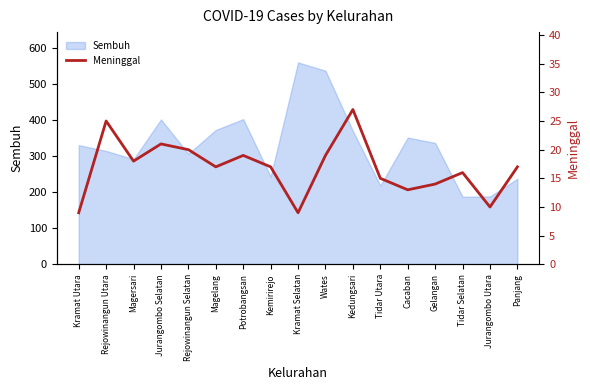

What is the minimum value for Sembuh?

187